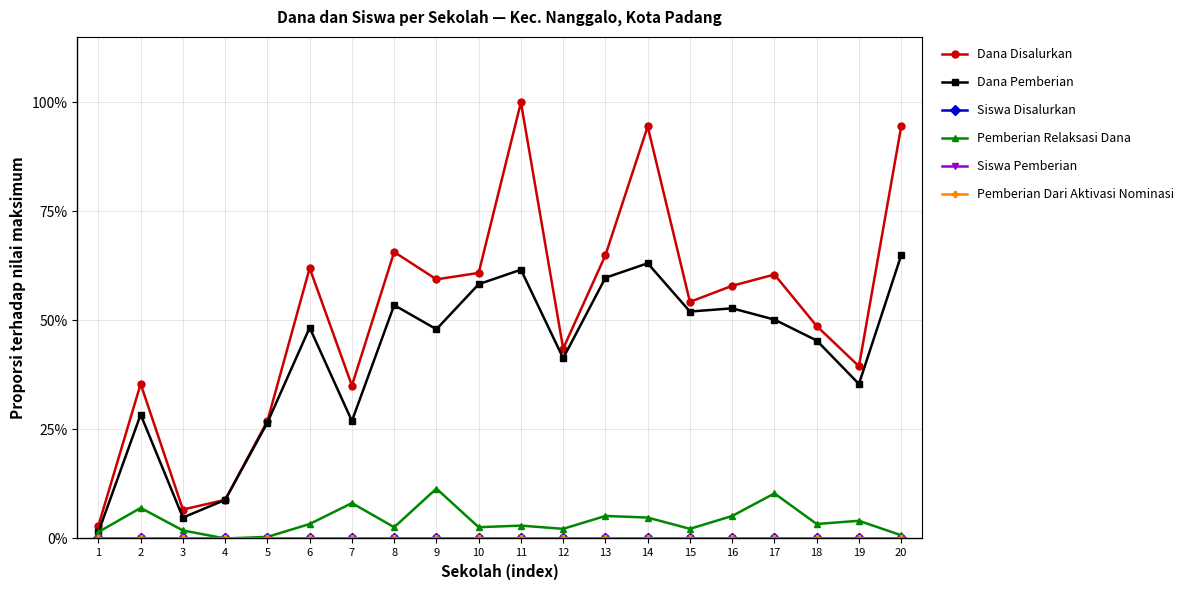

List the labels in order of Pemberian Dari Aktivasi Nominasi value, smallest first.

1, 2, 3, 4, 5, 7, 9, 10, 12, 13, 15, 16, 17, 18, 19, 8, 6, 14, 20, 11